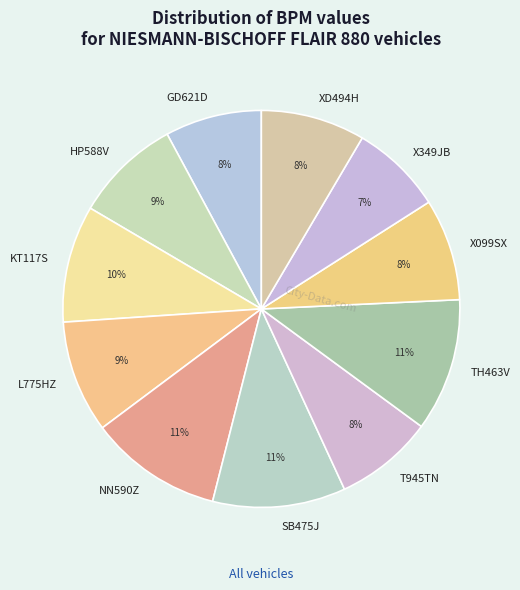

What percentage is the GD621D slice, to the nearest percent?

8%